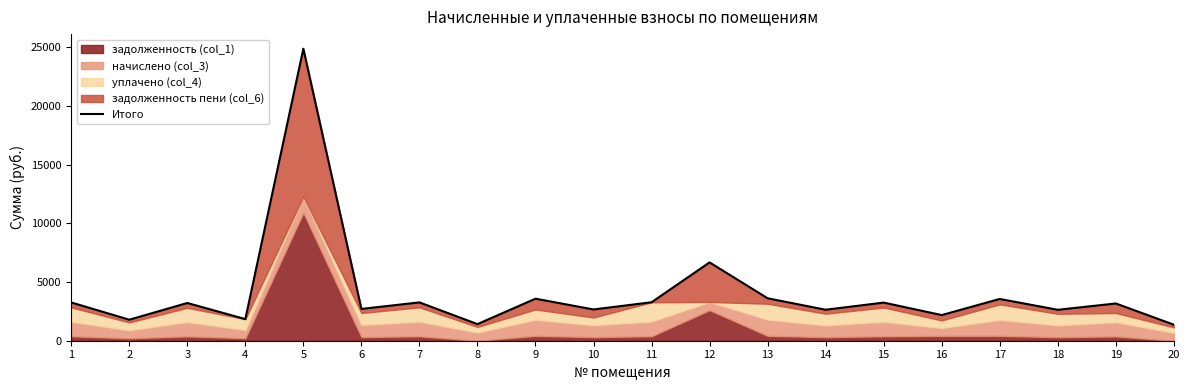

How many values exceed 3212?

10